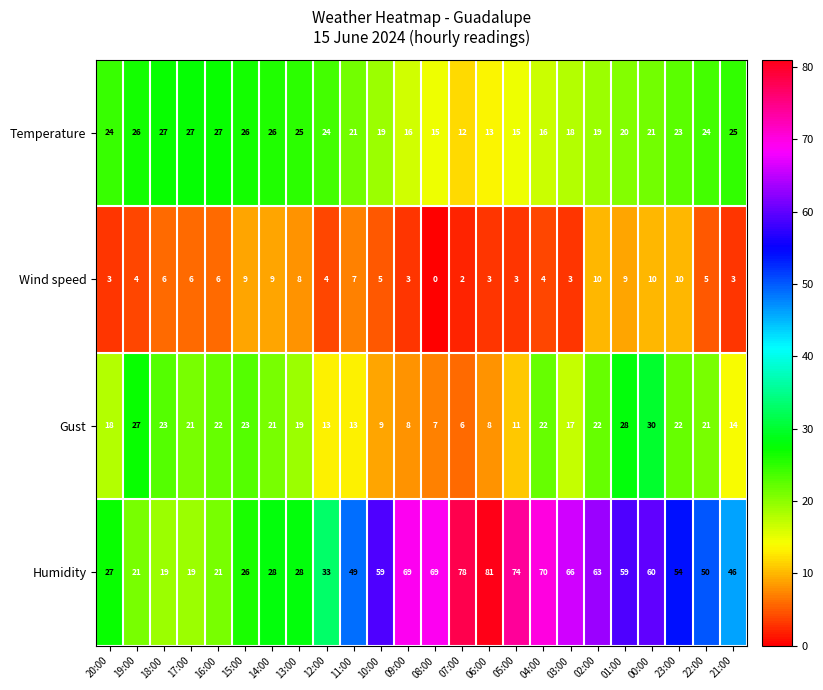

What is the average value of the Wind speed series?

6